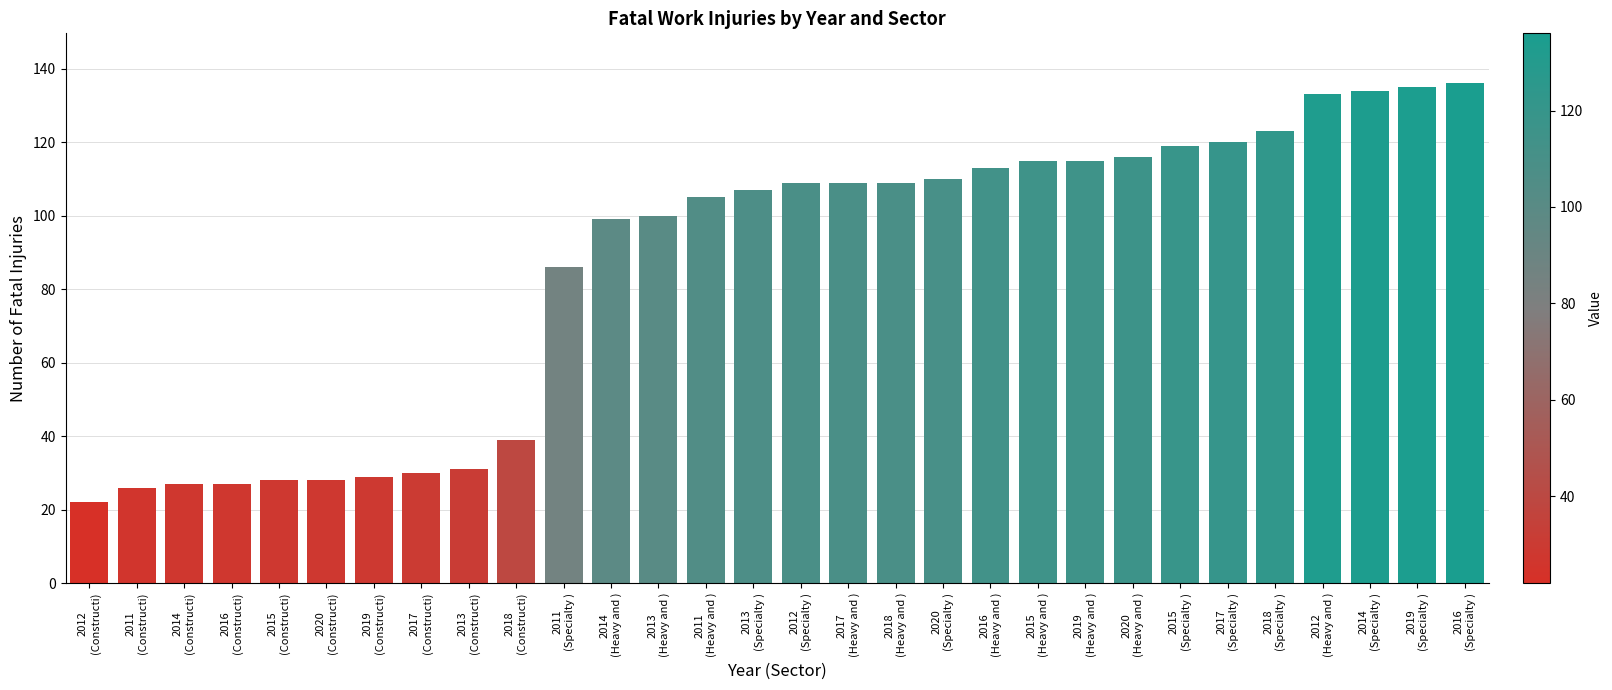

Read the value at 2015
(Heavy and ), to the nearest 10.

120